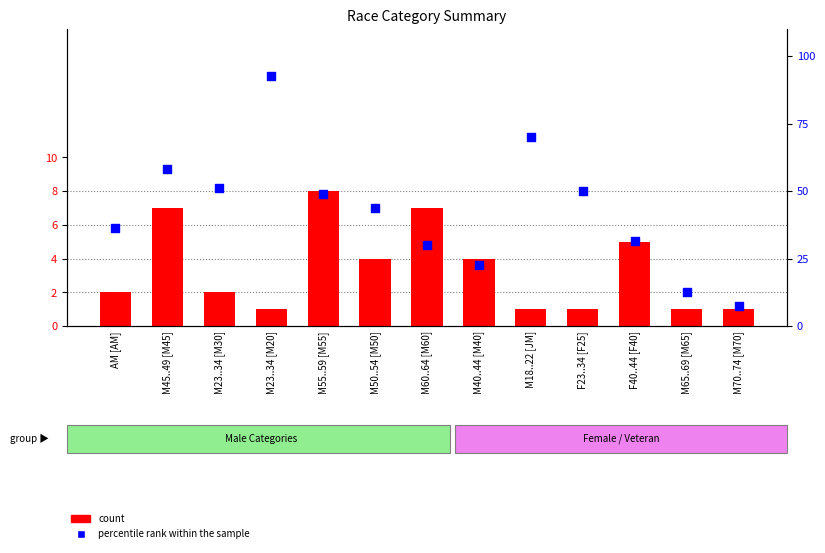

At which category is the sum across all series the highest?

M23..34 [M20]